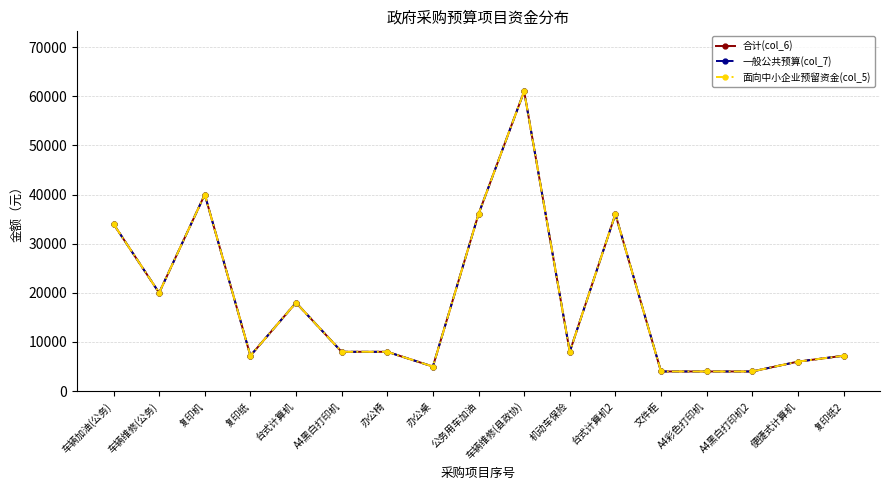

Does the chart have visible grid lines?

Yes